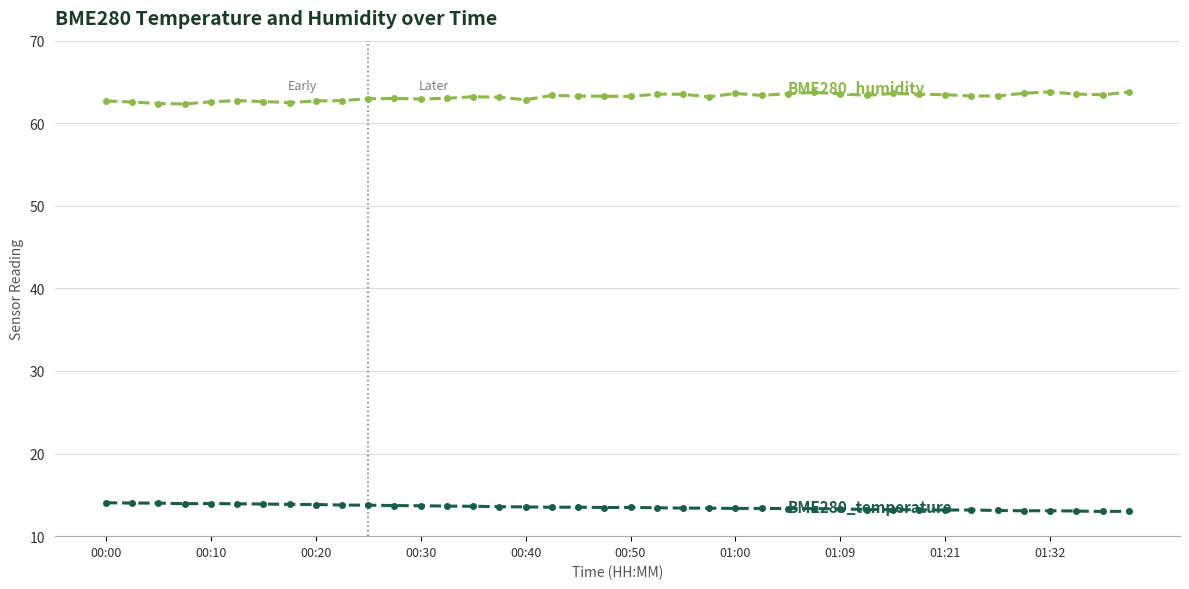

What is the minimum value shown in the chart?

13.0